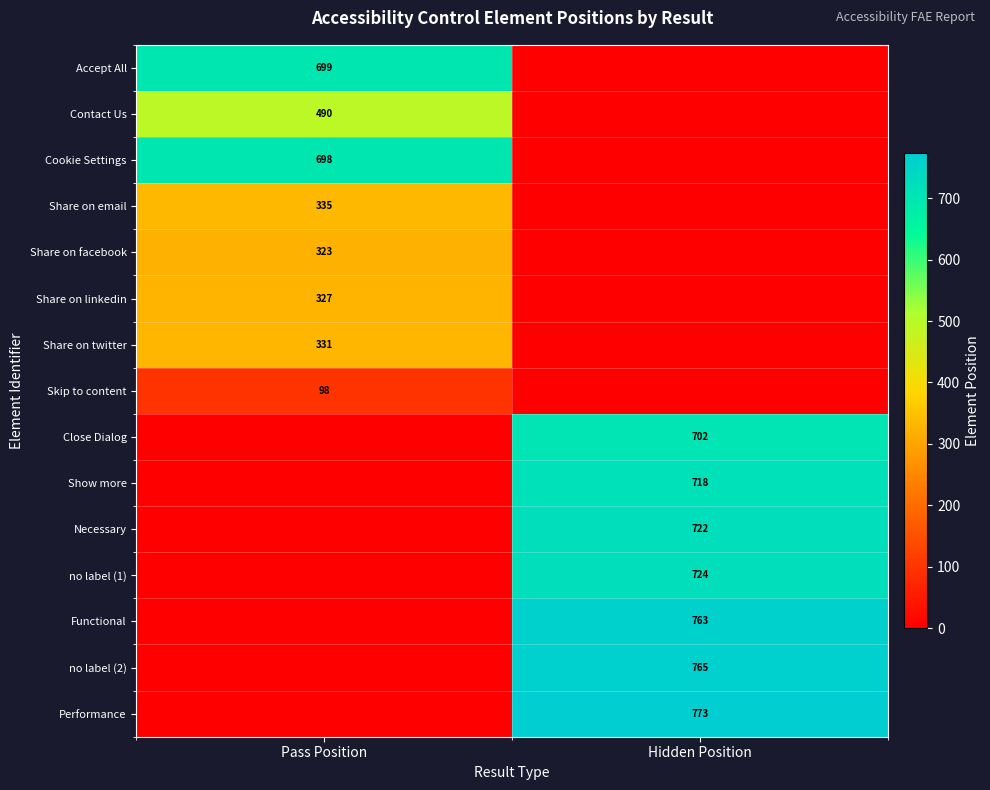

True or false: Functional has a value of 1345 at Hidden Position.

False